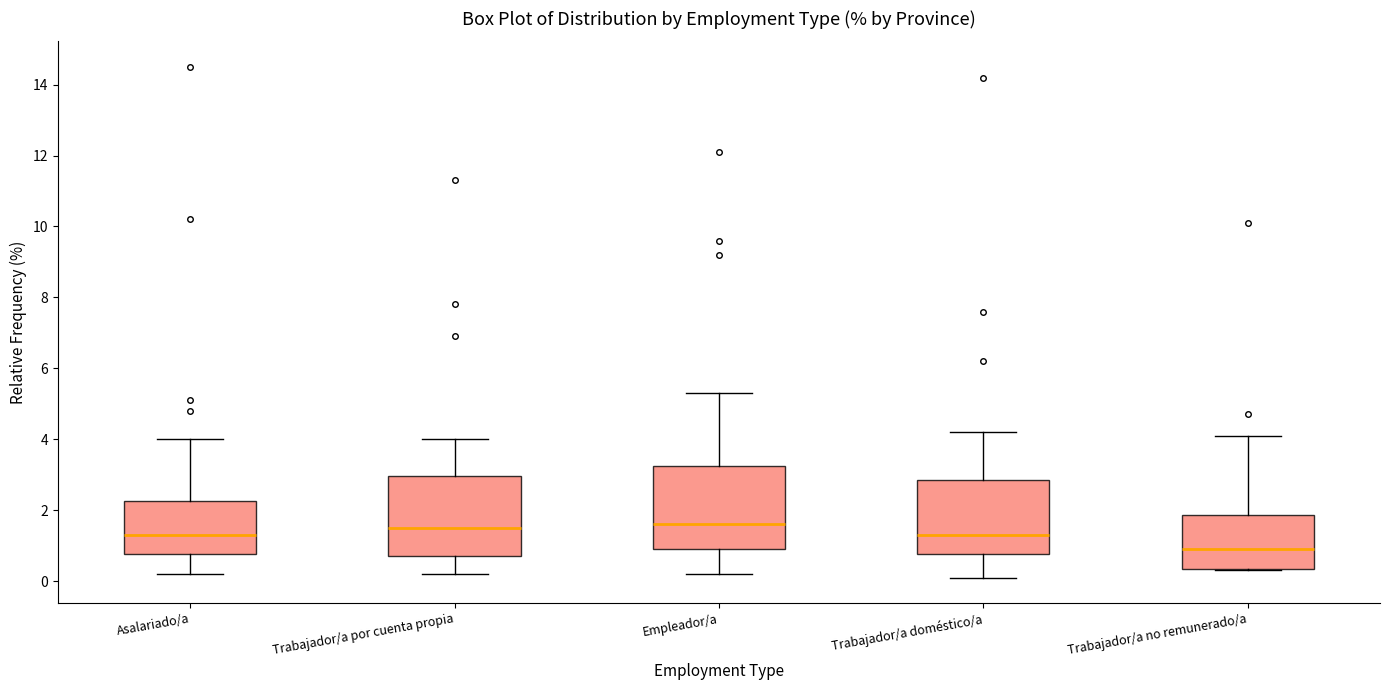

Which box's median line is the lowest?

Trabajador/a no remunerado/a